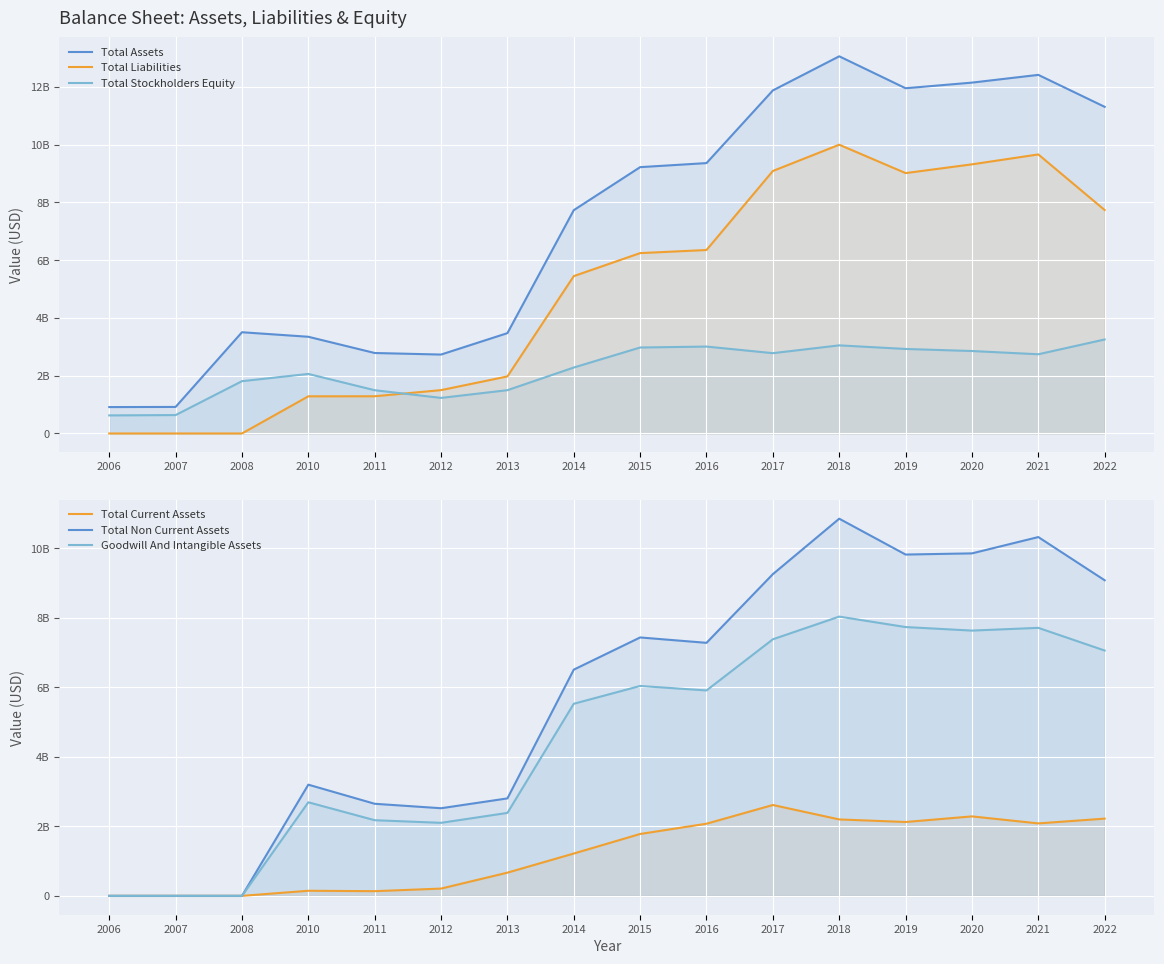

True or false: Goodwill And Intangible Assets and Total Assets cross at least once.

False